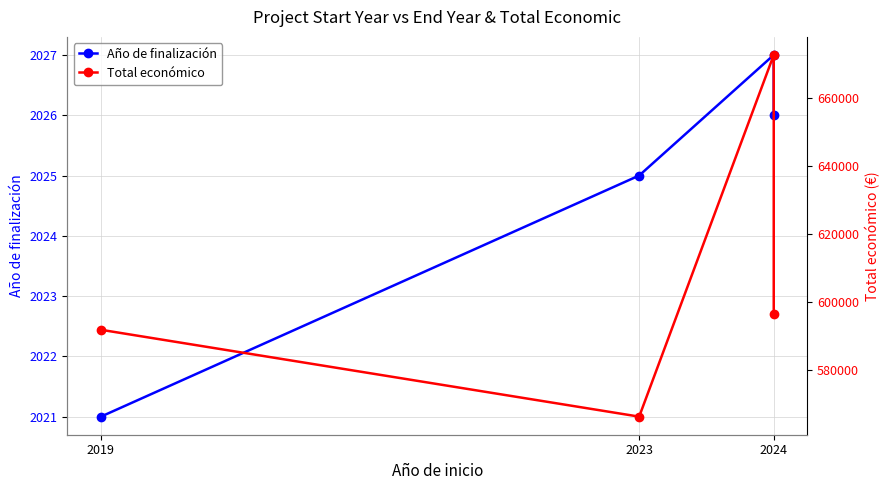

List the labels in order of Total económico value, largest first.

2024, 2024, 2019, 2023